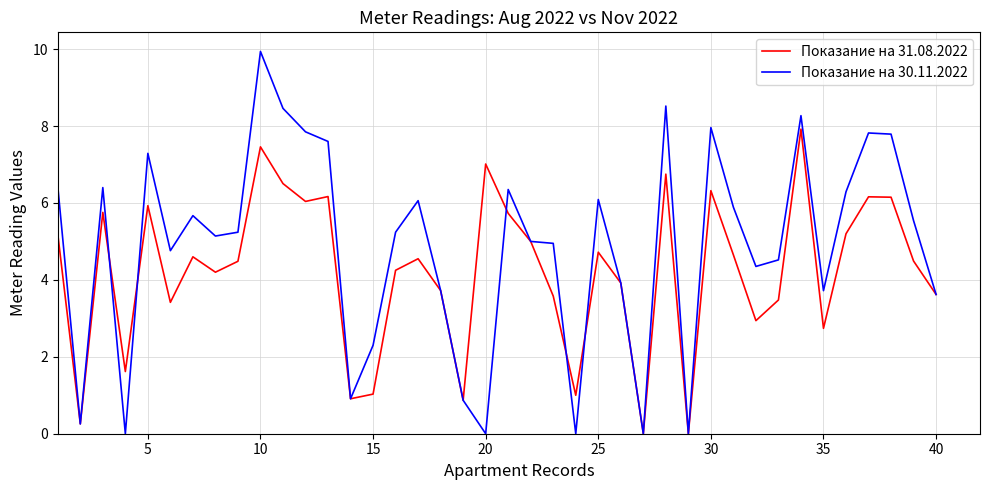

In Показание на 30.11.2022, how many points are lower than both neighbors (excluding endpoints)?

11